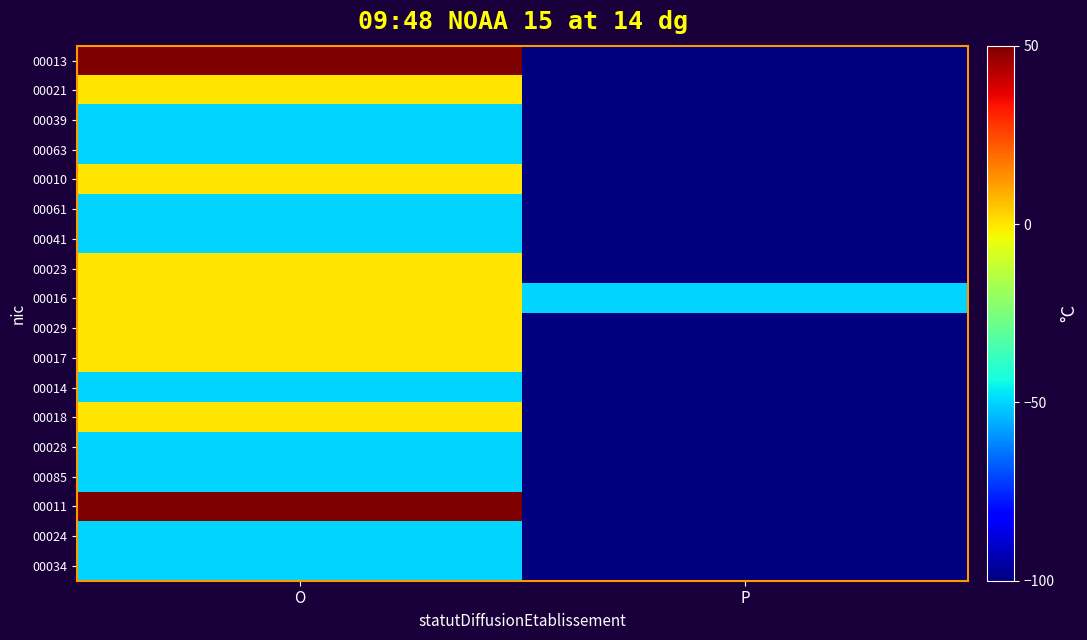

Reading left to right, what are all the values shown in this chart?

00013: O=50	P=-100
00021: O=0	P=-100
00039: O=-50	P=-100
00063: O=-50	P=-100
00010: O=0	P=-100
00061: O=-50	P=-100
00041: O=-50	P=-100
00023: O=0	P=-100
00016: O=0	P=-50
00029: O=0	P=-100
00017: O=0	P=-100
00014: O=-50	P=-100
00018: O=0	P=-100
00028: O=-50	P=-100
00085: O=-50	P=-100
00011: O=50	P=-100
00024: O=-50	P=-100
00034: O=-50	P=-100